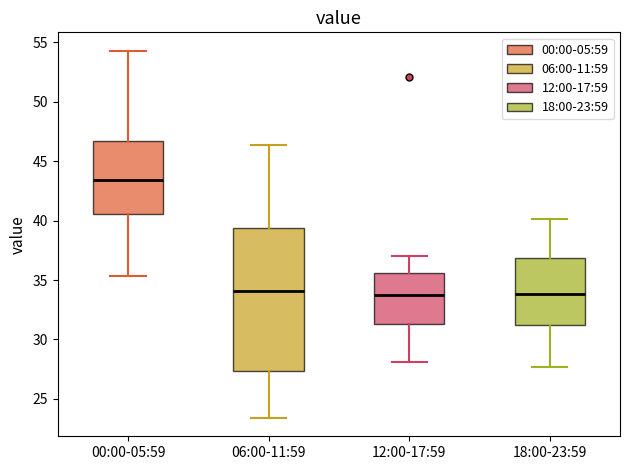

Reading left to right, transcribe this box plot: for each box, give where its median line is, the range the box spans, and where its two whiskers end, as read against the y-axis. The values are not printed on the chart, so give them approximately, as read against the axis.

00:00-05:59: median 43.5, box 40.5 to 46.5, whiskers 35.5 to 54.5
06:00-11:59: median 34.0, box 27.5 to 39.5, whiskers 23.5 to 46.5
12:00-17:59: median 34.0, box 31.5 to 35.5, whiskers 28.0 to 37.0
18:00-23:59: median 34.0, box 31.0 to 37.0, whiskers 27.5 to 40.0